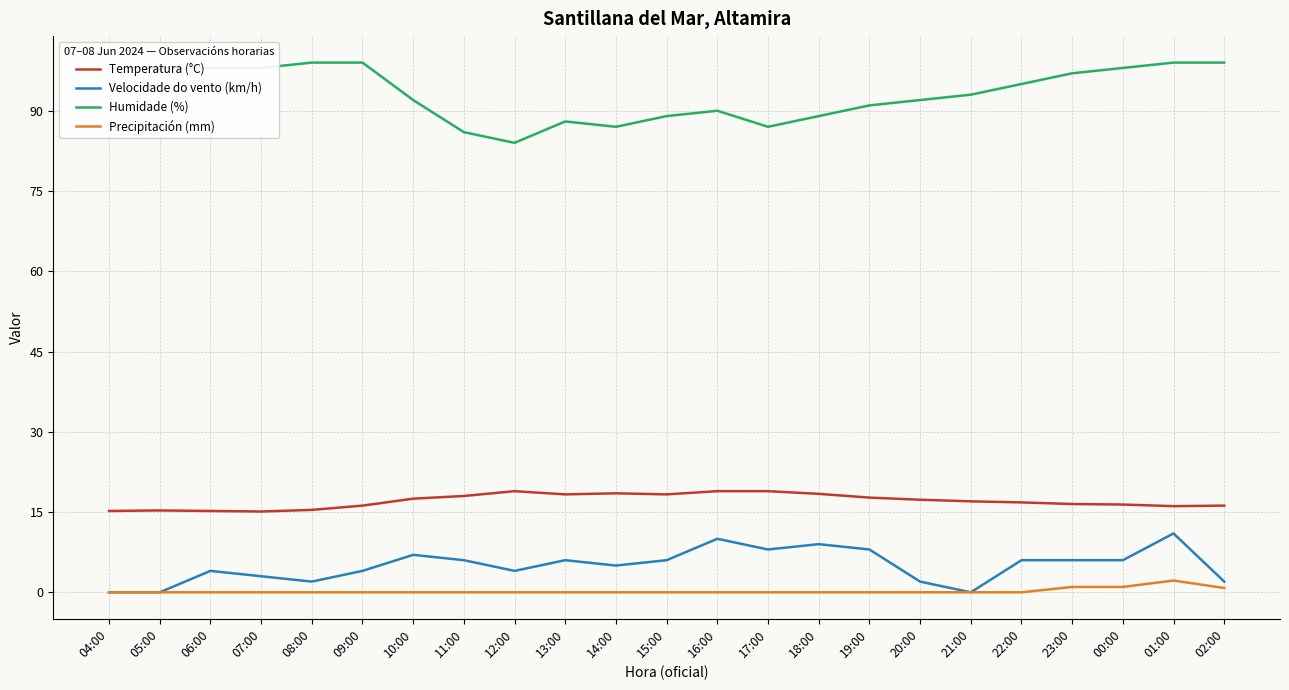

What is the highest value of the Humidade (%) series?

99.0